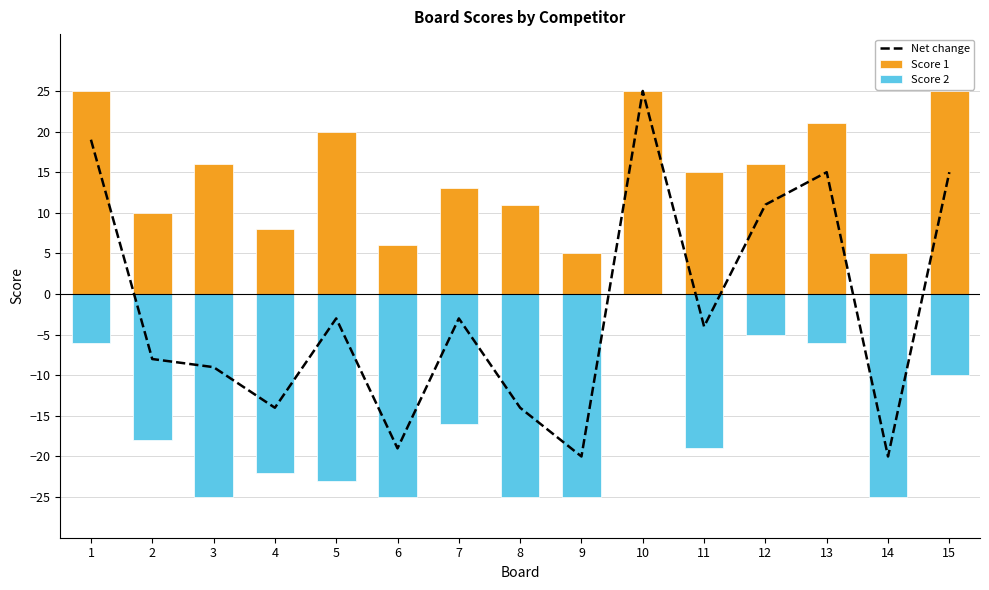

Rank the series by their maximum value, from lowest to highest.

Score 2, Net change, Score 1